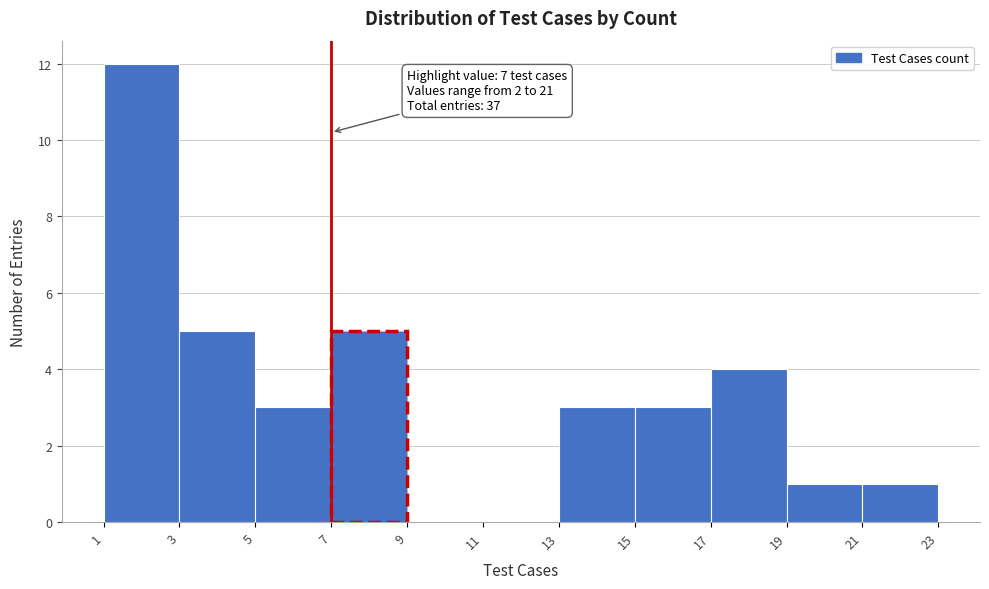

Over which range of the x-axis is the bar tallest?

1 to 3